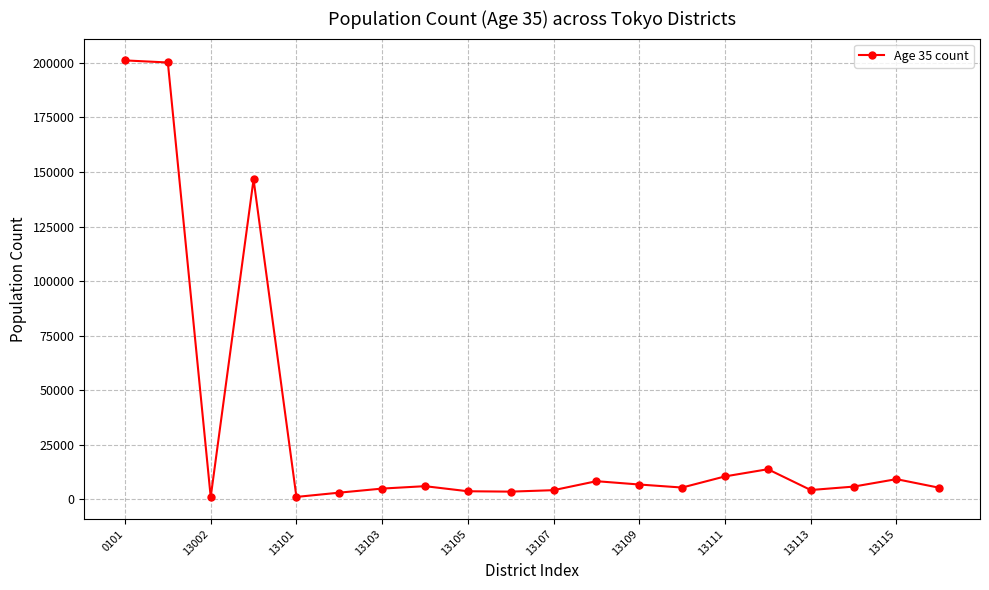

How many lines are shown in the chart?

1